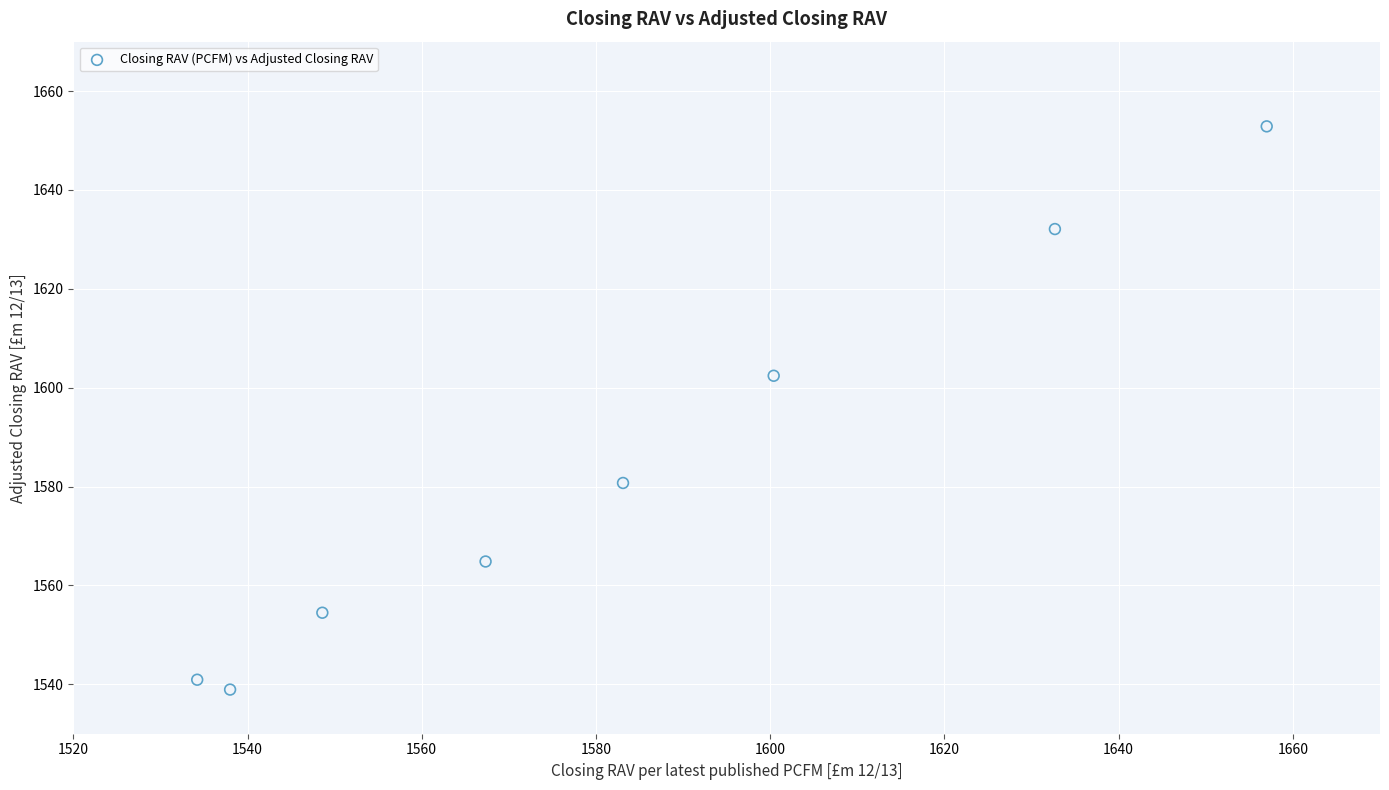

What Y value in the scatter plot is closest to 1595?

1602.4